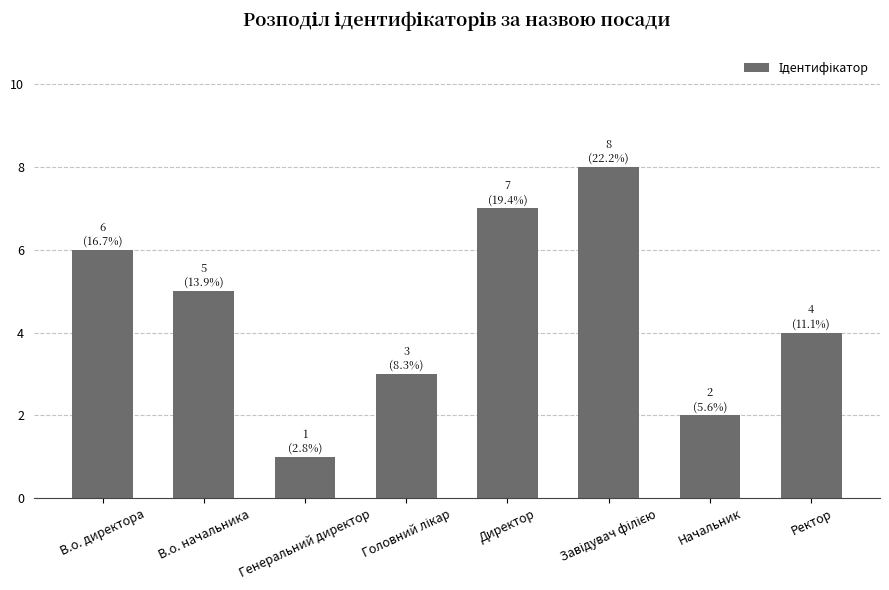

Approximately how many times larger is the value at В.о. начальника compared to В.о. директора?

0.8